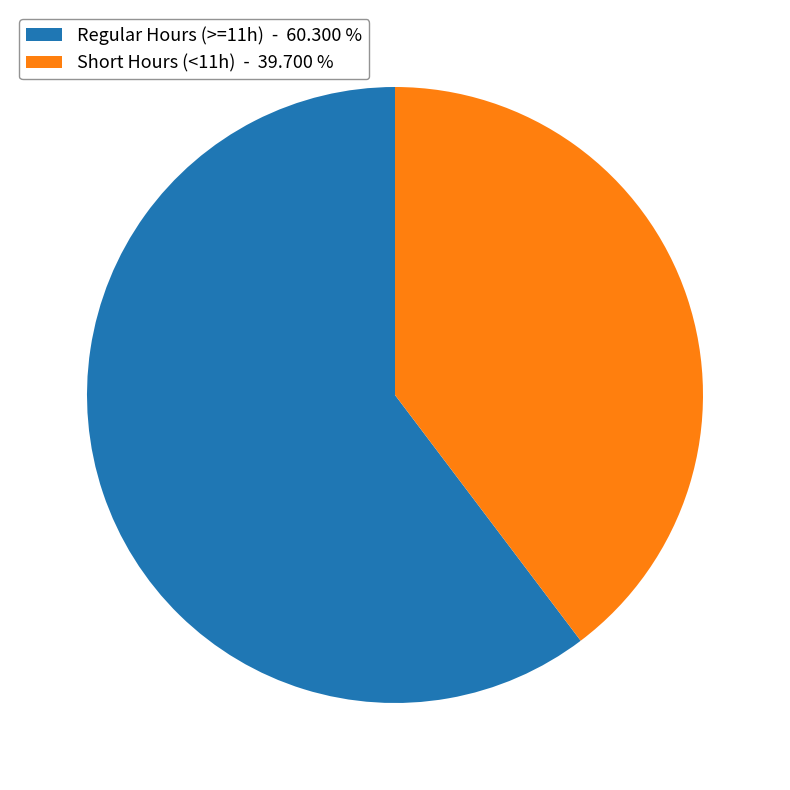

Which category accounts for the majority?

Regular Hours (>=11h) - 60.300 %